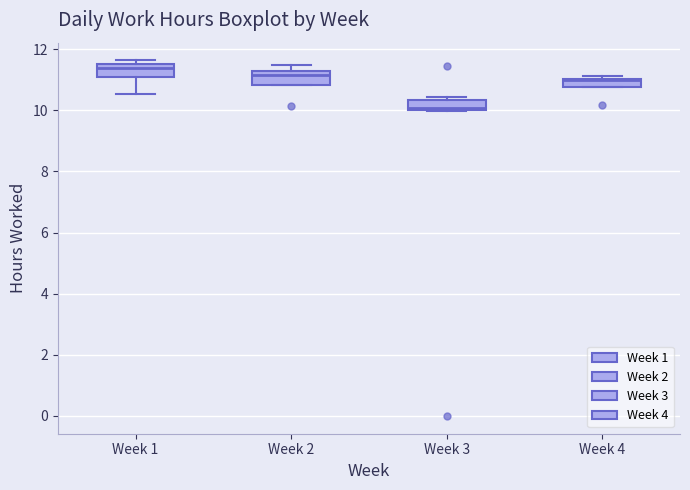

Which box has the lowest median line?

Week 3